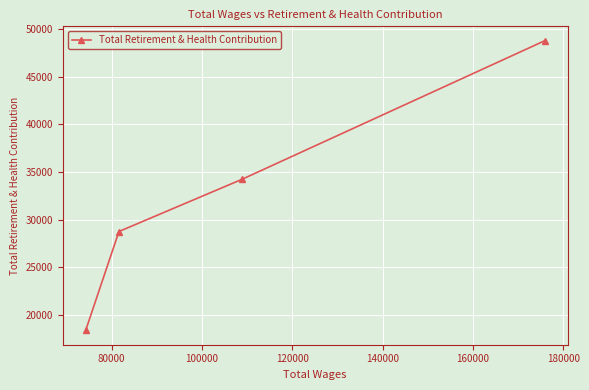

What is the maximum value shown in the chart?

48751